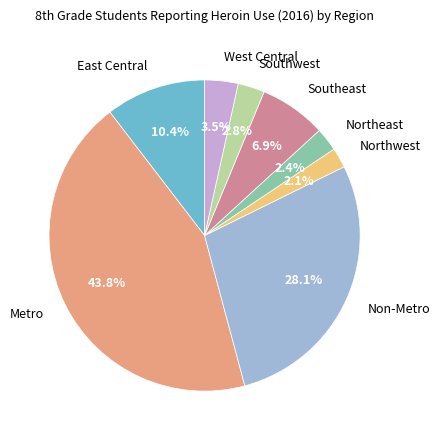

To the nearest percent, what is the average slice percentage?

12%